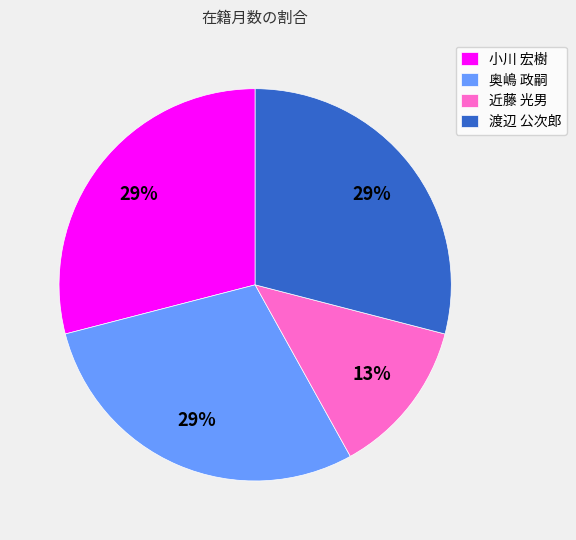

Count the number of slices in the pie.

4